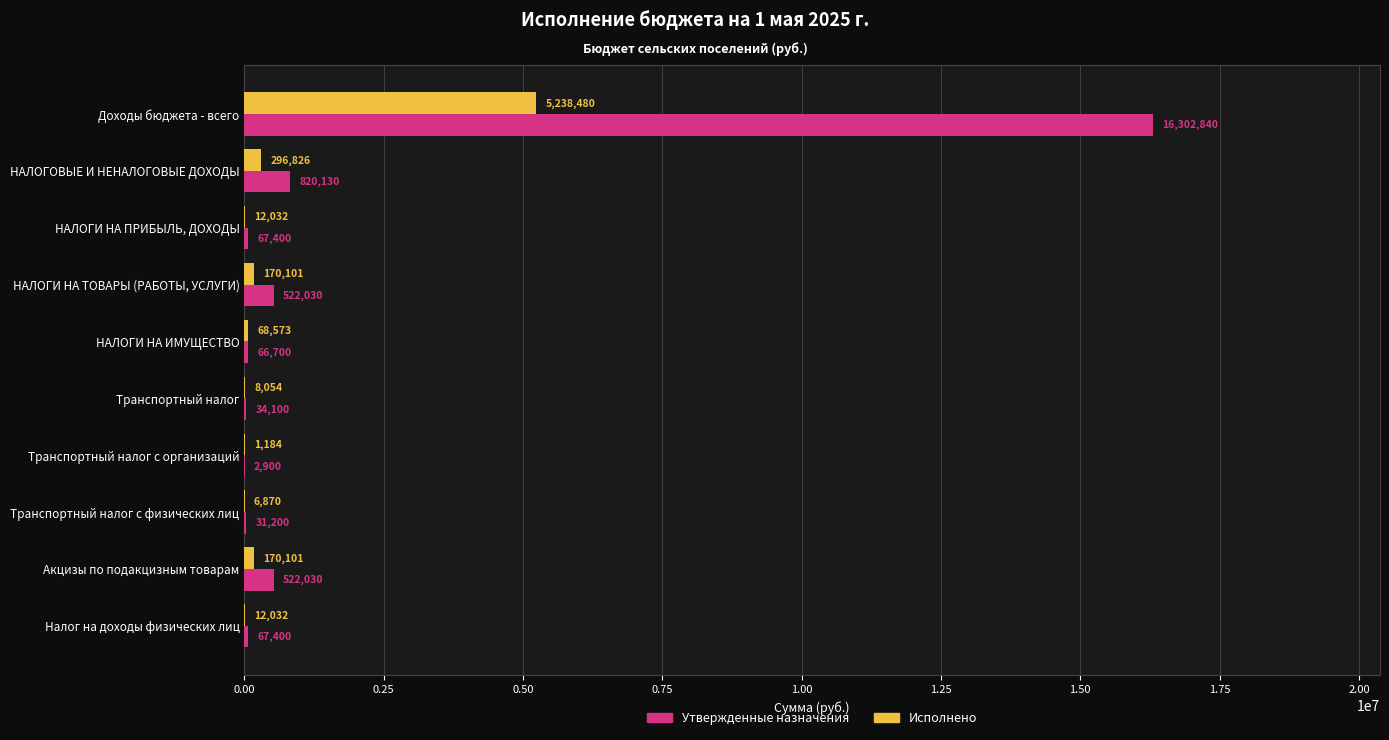

At which category is the sum across all series the highest?

Доходы бюджета - всего